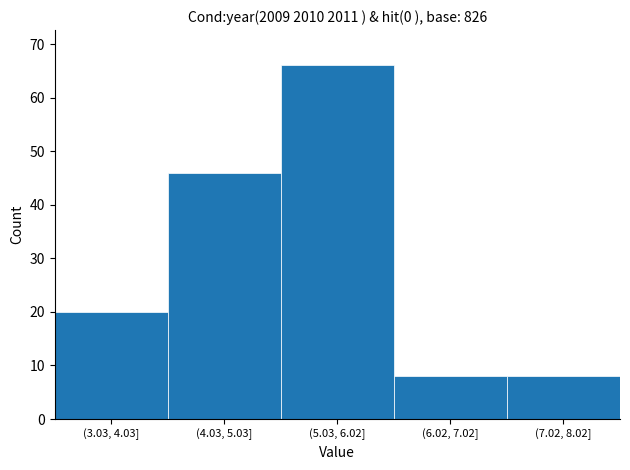

Reading right to left, what are all the values shown in this chart?

(7.02, 8.02]=8	(6.02, 7.02]=8	(5.03, 6.02]=66	(4.03, 5.03]=46	(3.03, 4.03]=20